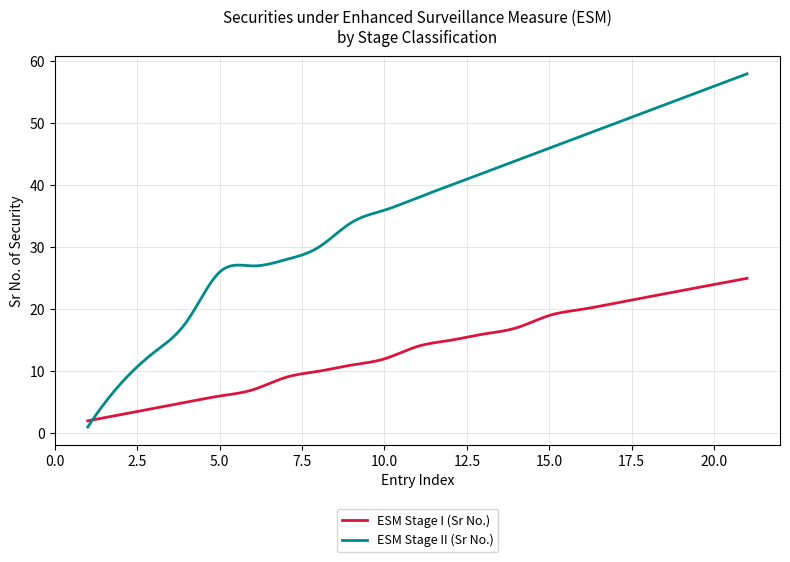

Which series has the largest range (max minus min)?

ESM Stage II (Sr No.)